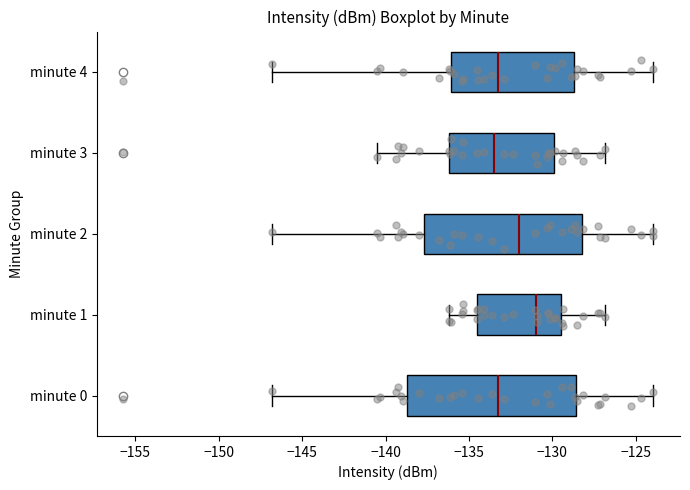

Reading bottom to top, transcribe this box plot: for each box, give where its median line is, the range the box spans, and where its two whiskers end, as read against the x-axis. The values are not printed on the chart, so give them approximately, as read against the axis.

minute 0: median -133.0, box -138.5 to -128.5, whiskers -147.0 to -124.0
minute 1: median -131.0, box -134.5 to -129.5, whiskers -136.0 to -127.0
minute 2: median -132.0, box -137.5 to -128.0, whiskers -147.0 to -124.0
minute 3: median -133.5, box -136.0 to -130.0, whiskers -140.5 to -127.0
minute 4: median -133.0, box -136.0 to -128.5, whiskers -147.0 to -124.0